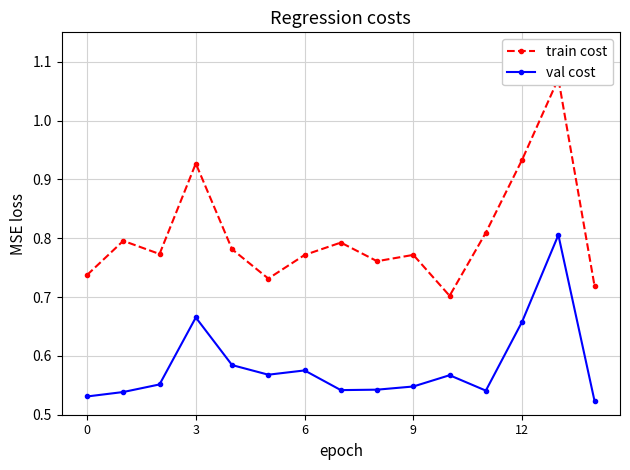

Count the val cost values in the range 0 to 1.

15